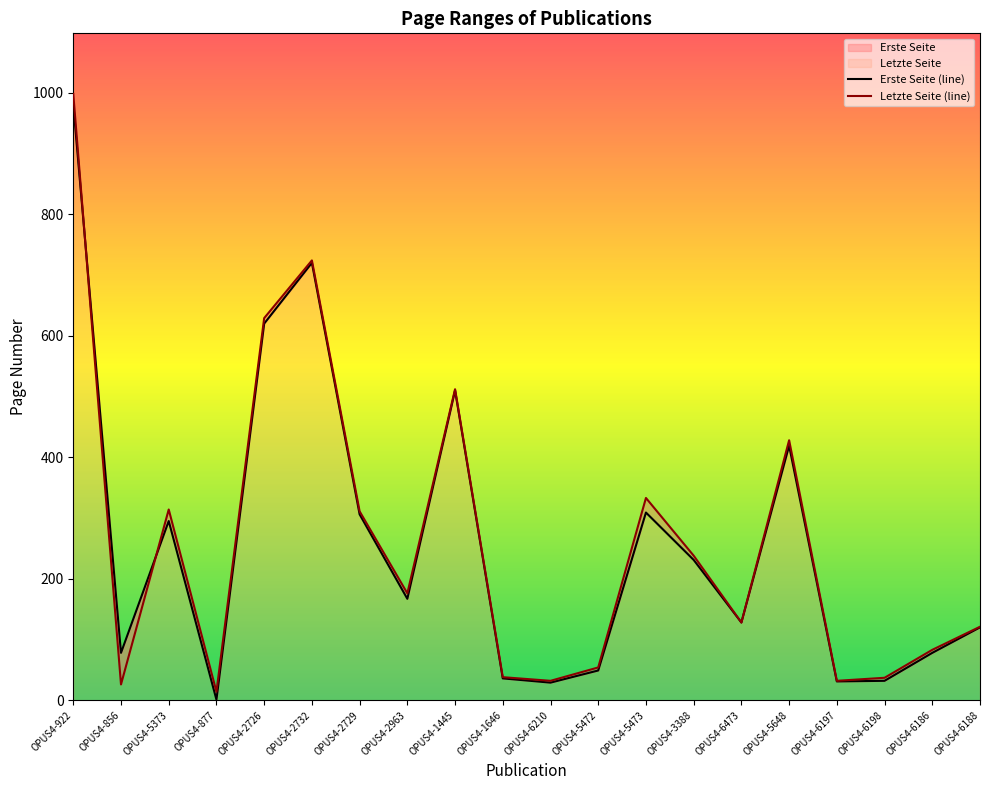

List the series in order of their peak value, lowest first.

Erste Seite, Letzte Seite